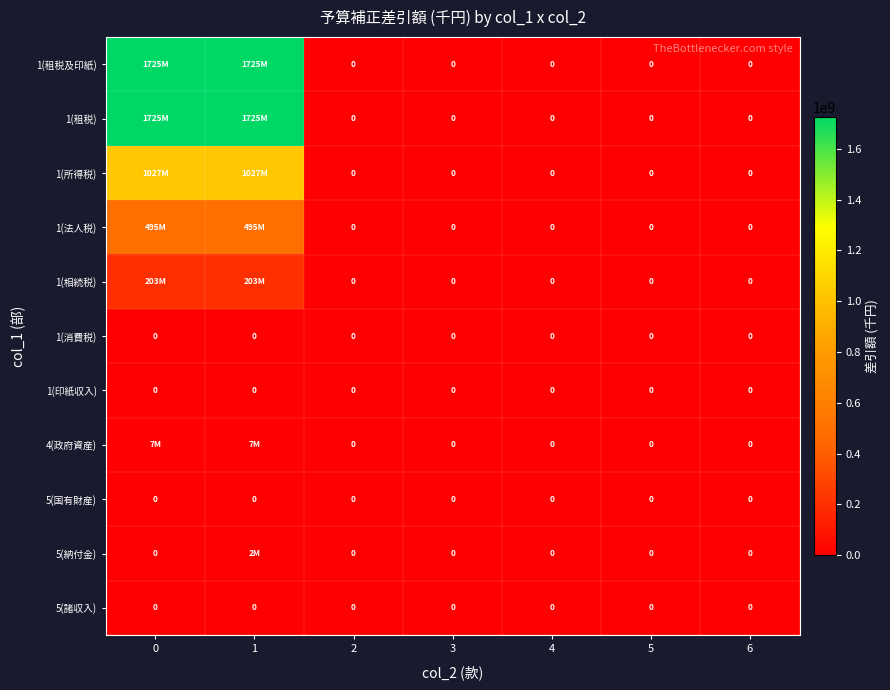

True or false: 1(消費税) has a value of 0 at 3.

True